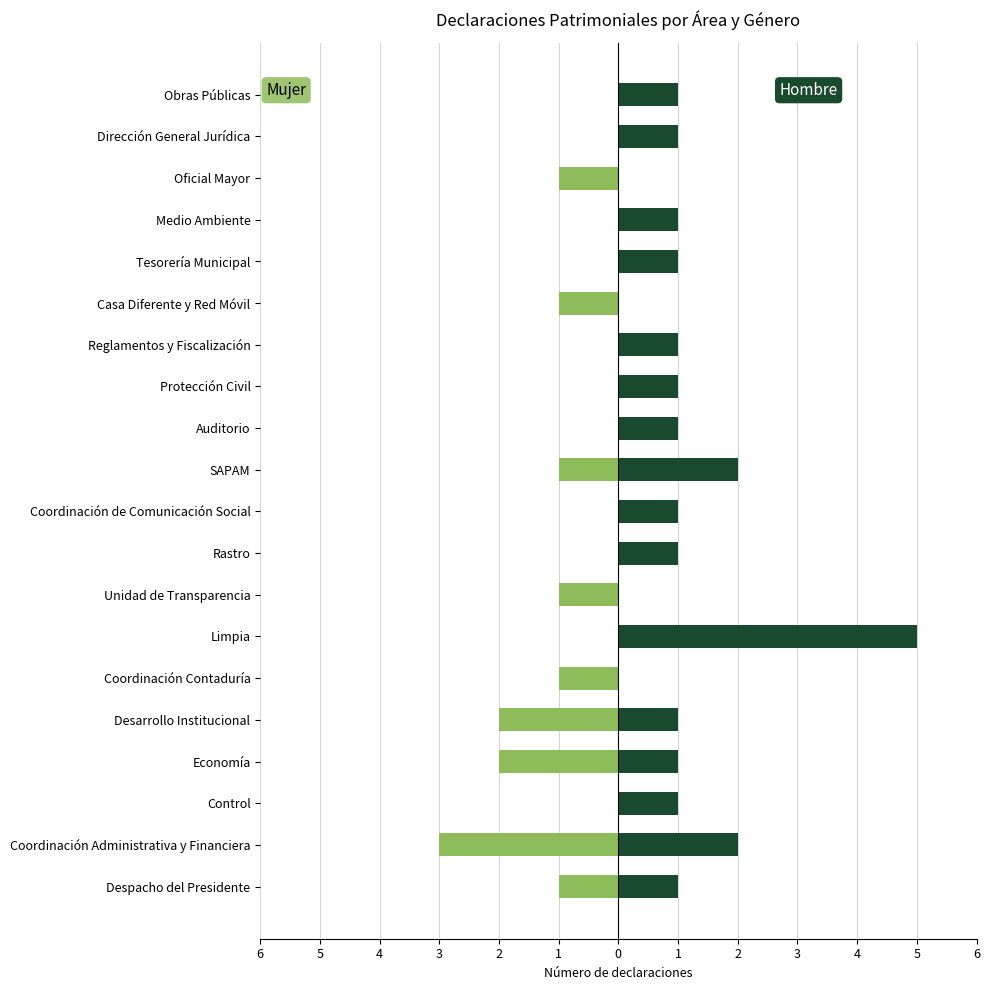

List the series in order of their peak value, lowest first.

Mujer, Hombre